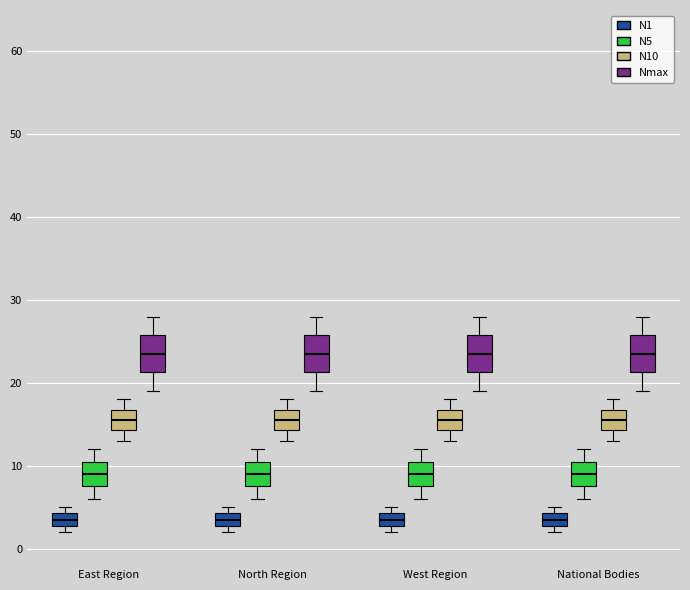

Reading left to right, transcribe this box plot: for each box, give where its median line is, the range the box spans, and where its two whiskers end, as read against the y-axis. The values are not printed on the chart, so give them approximately, as read against the axis.

East Region (N1): median 4 (inside the box), box 3 to 4, whiskers 2 to 5
East Region (N5): median 9, box 8 to 11, whiskers 6 to 12
East Region (N10): median 16, box 14 to 17, whiskers 13 to 18
East Region (Nmax): median 24, box 21 to 26, whiskers 19 to 28
North Region (N1): median 4 (inside the box), box 3 to 4, whiskers 2 to 5
North Region (N5): median 9, box 8 to 11, whiskers 6 to 12
North Region (N10): median 16, box 14 to 17, whiskers 13 to 18
North Region (Nmax): median 24, box 21 to 26, whiskers 19 to 28
West Region (N1): median 4 (inside the box), box 3 to 4, whiskers 2 to 5
West Region (N5): median 9, box 8 to 11, whiskers 6 to 12
West Region (N10): median 16, box 14 to 17, whiskers 13 to 18
West Region (Nmax): median 24, box 21 to 26, whiskers 19 to 28
National Bodies (N1): median 4 (inside the box), box 3 to 4, whiskers 2 to 5
National Bodies (N5): median 9, box 8 to 11, whiskers 6 to 12
National Bodies (N10): median 16, box 14 to 17, whiskers 13 to 18
National Bodies (Nmax): median 24, box 21 to 26, whiskers 19 to 28